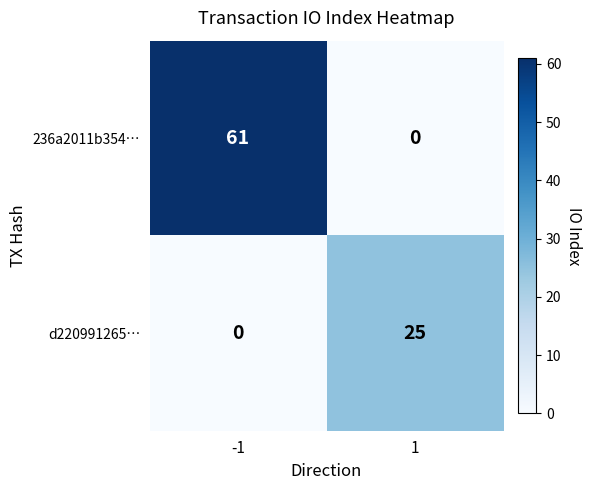

What is the maximum value for d220991265…?

25